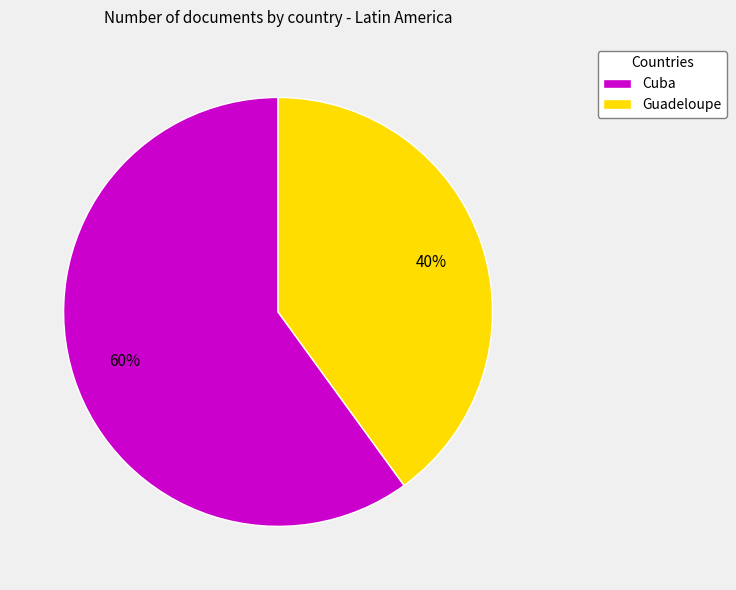

What is the smallest slice in the pie chart?

Guadeloupe